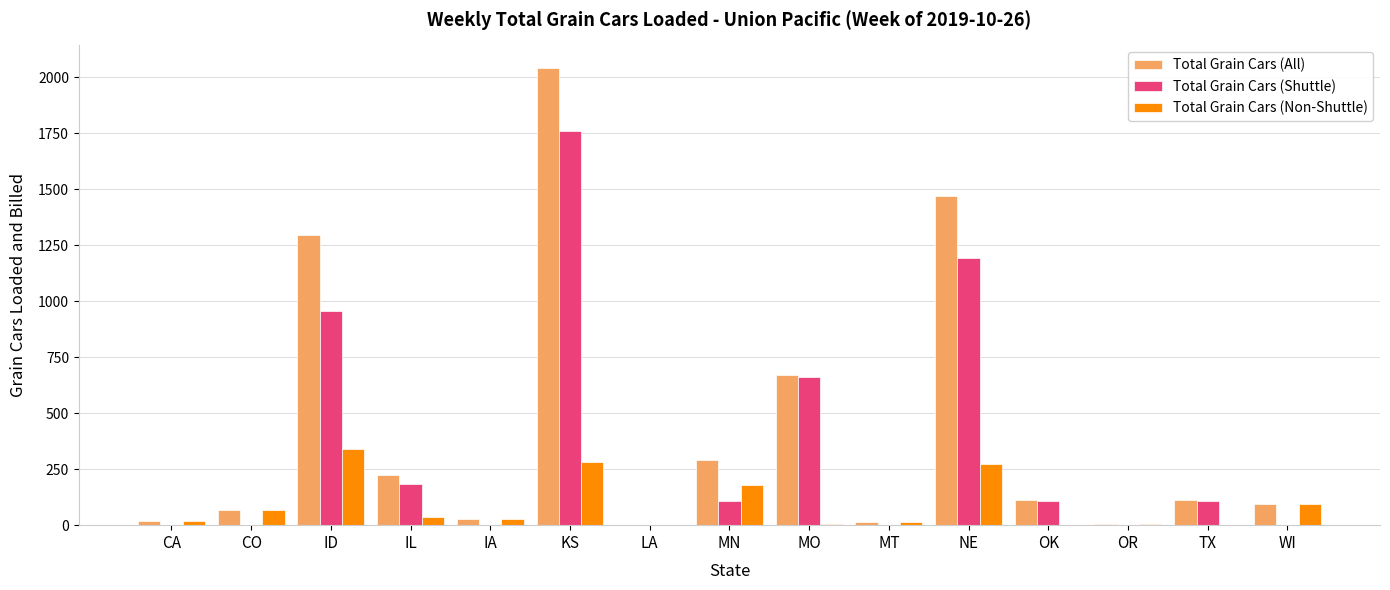

Which series has the largest range (max minus min)?

Total Grain Cars (All)